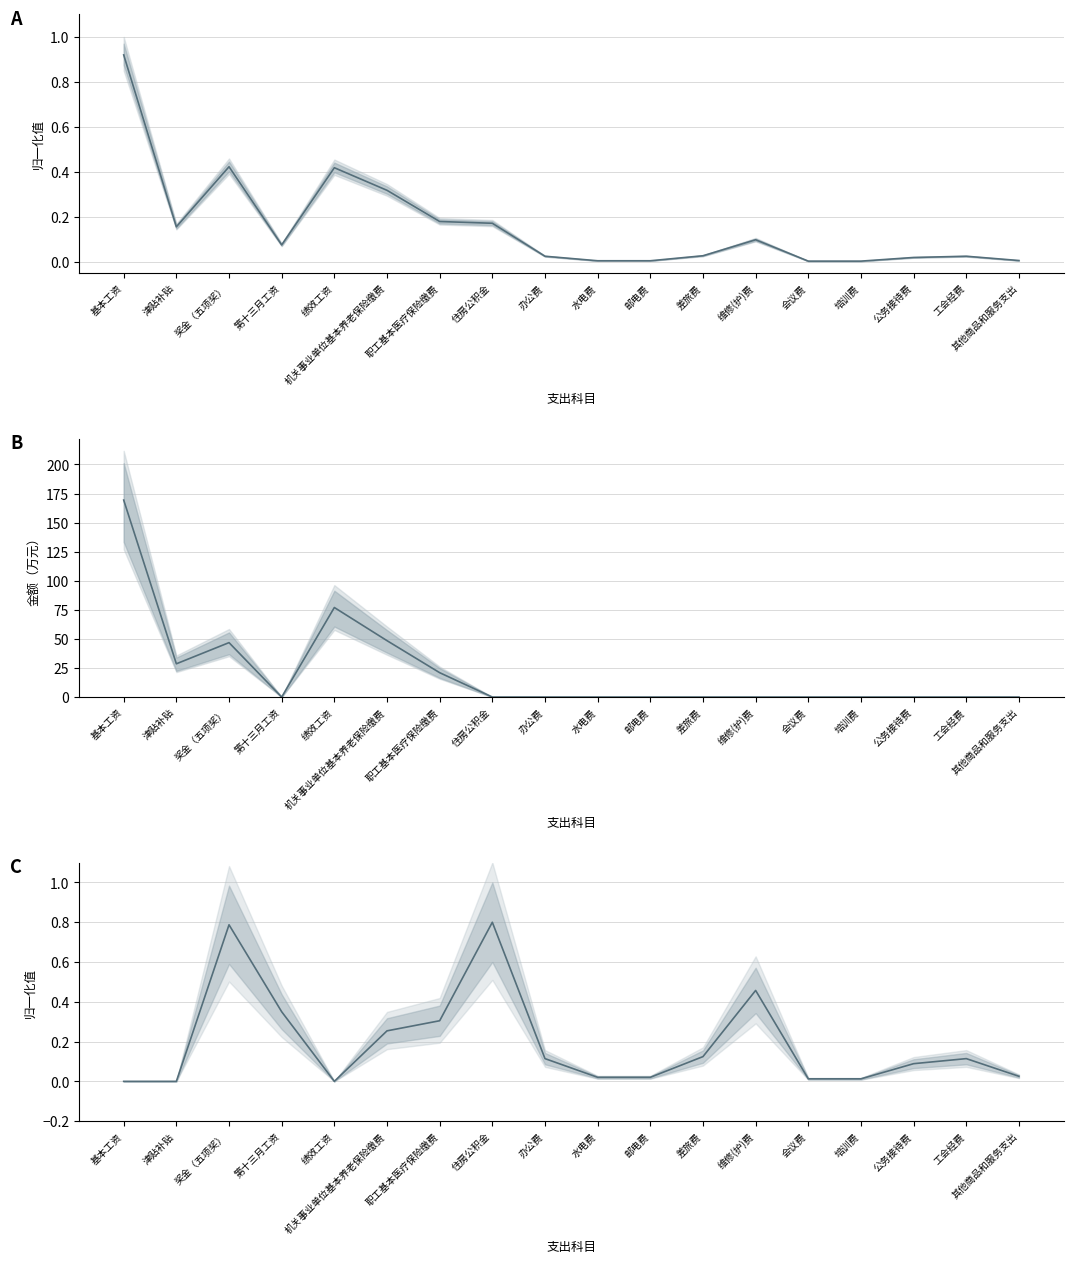

At 工会经费, list the series in order from smallest to largest.

财政拨款小计, 总计（归一化）, 专户管理的事业收入小计（归一化）